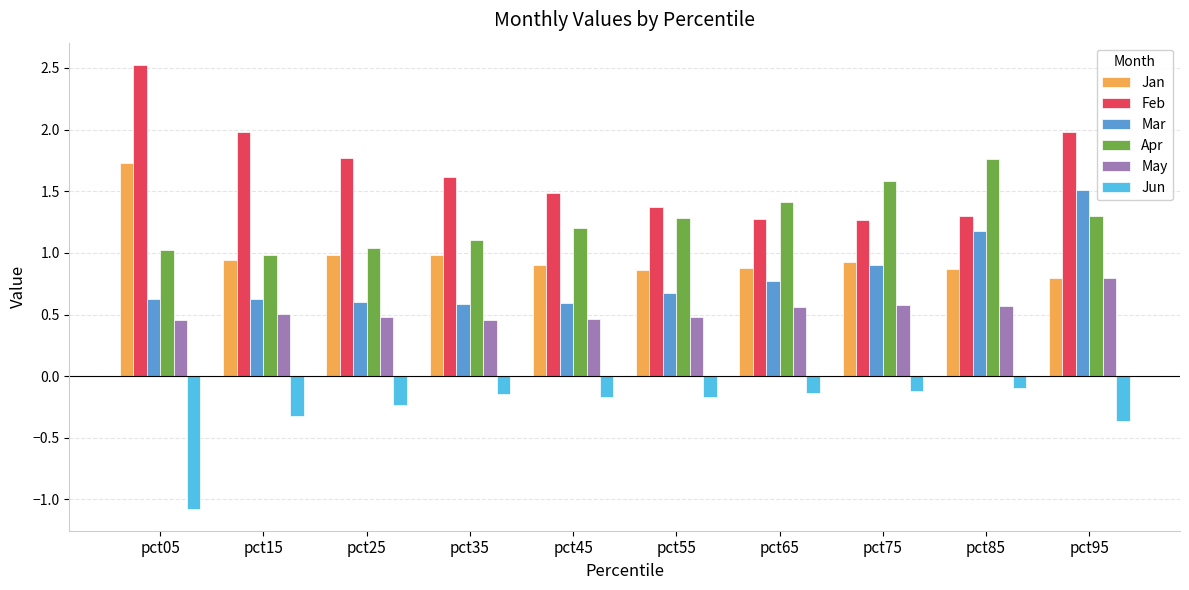

What is the spread (max minus min) of values at pct65?

1.6